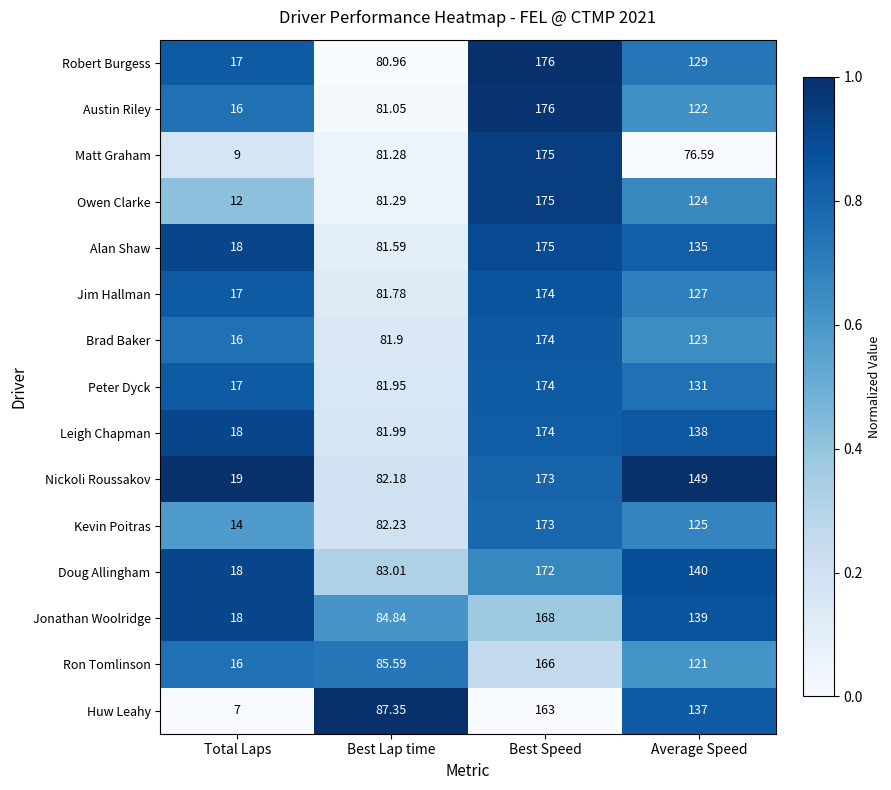

Is the value of Matt Graham at Average Speed greater than the value of Kevin Poitras at Total Laps?

Yes